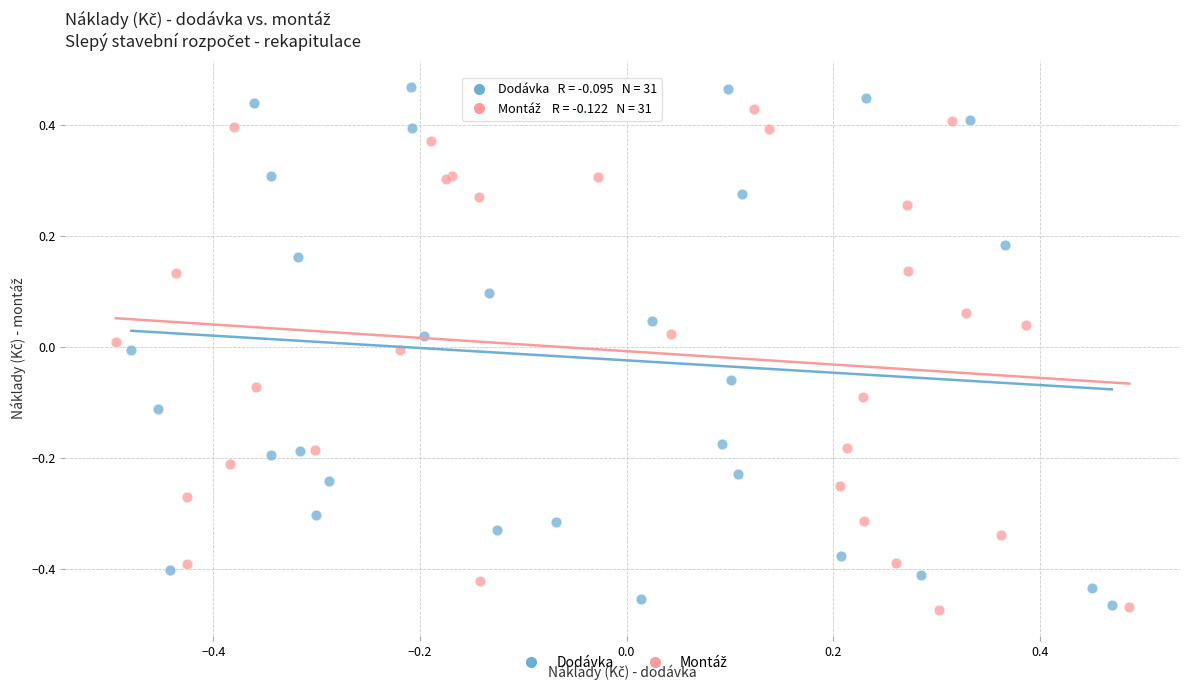

Which series has the largest Y range (max minus min)?

Dodávka